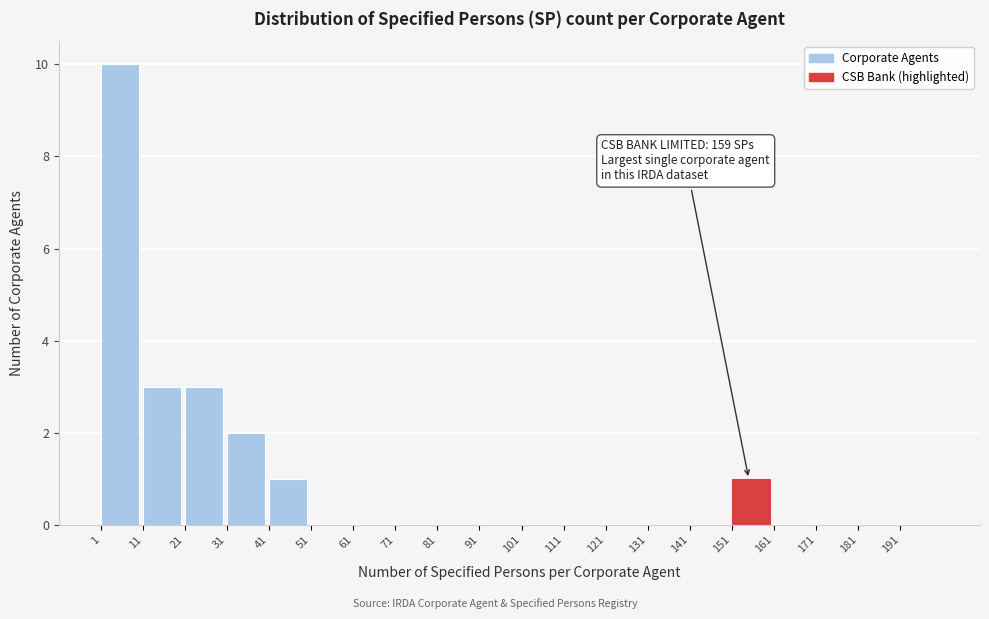

Over which range of the x-axis is the bar tallest?

1 to 11